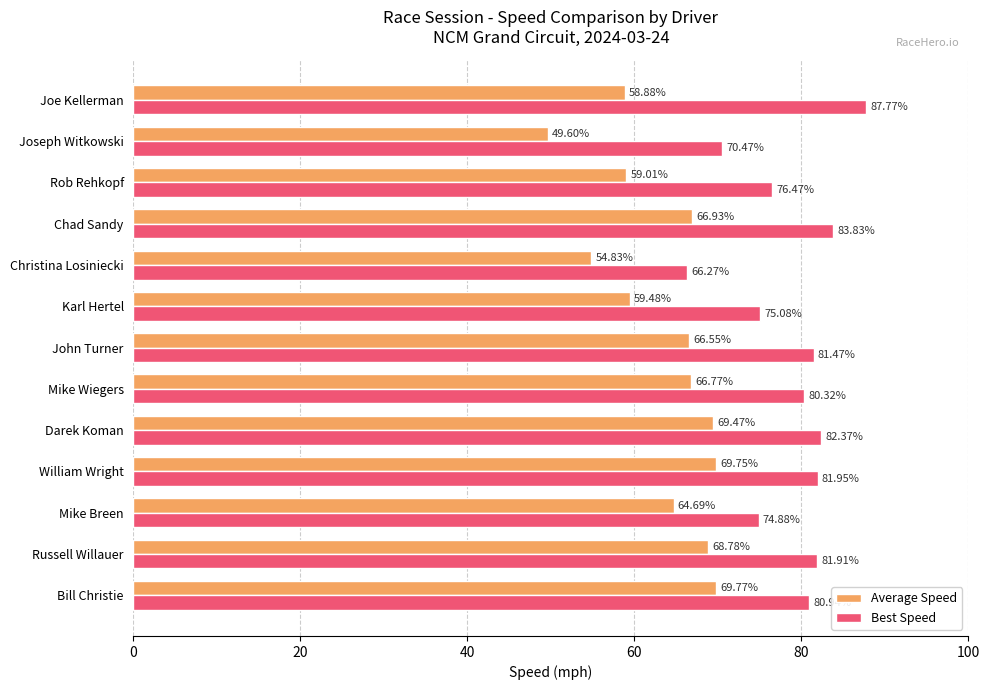

What is the spread (max minus min) of values at Chad Sandy?

16.9